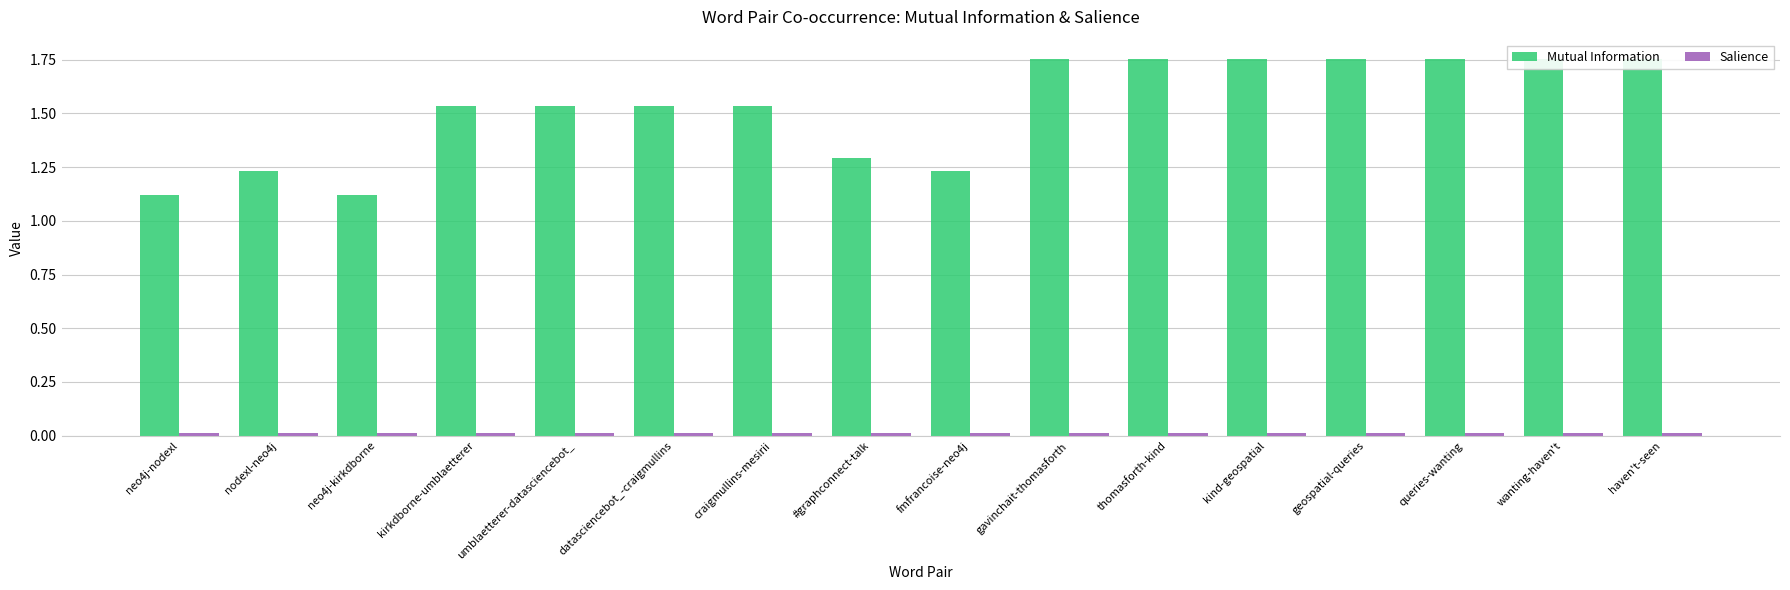

Which series has the largest range (max minus min)?

Mutual Information